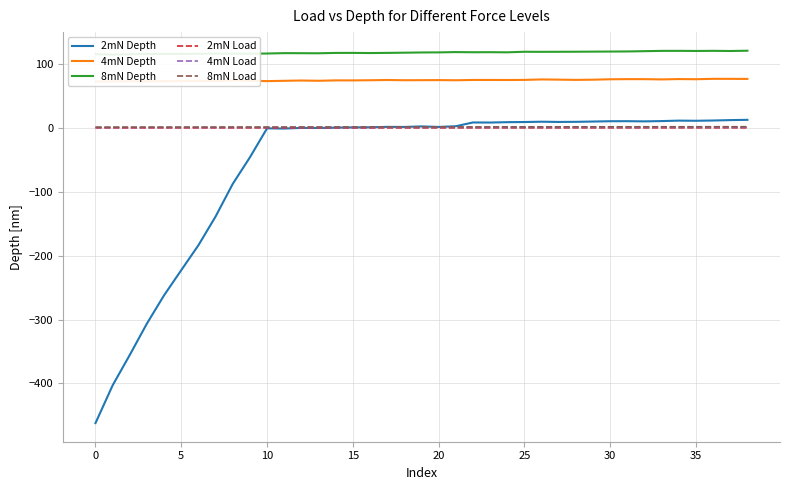

At how many categories does at least one series exceed -214?

39